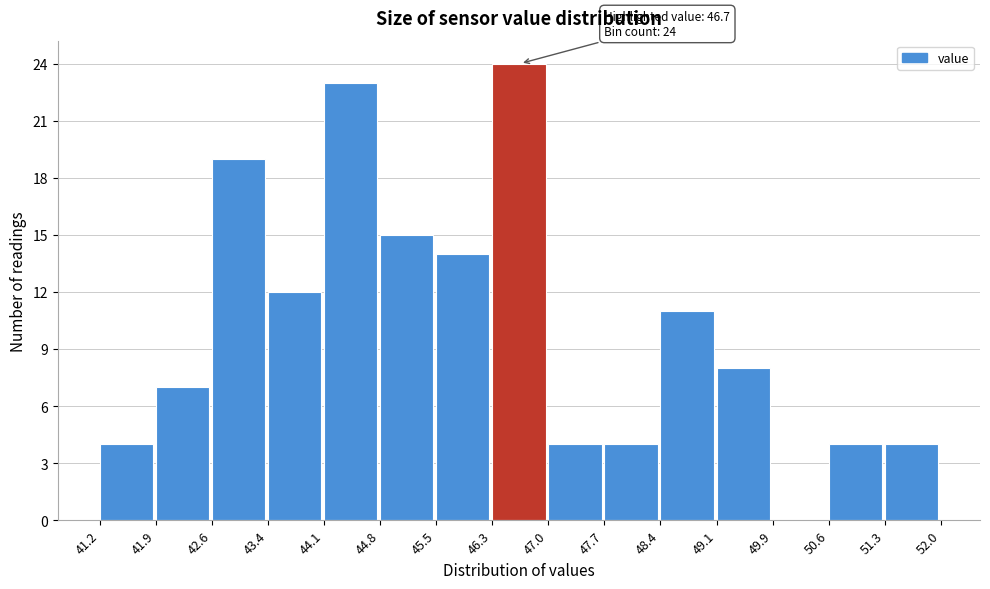

Which range on the x-axis has the tallest bar?

46.3 to 47.0